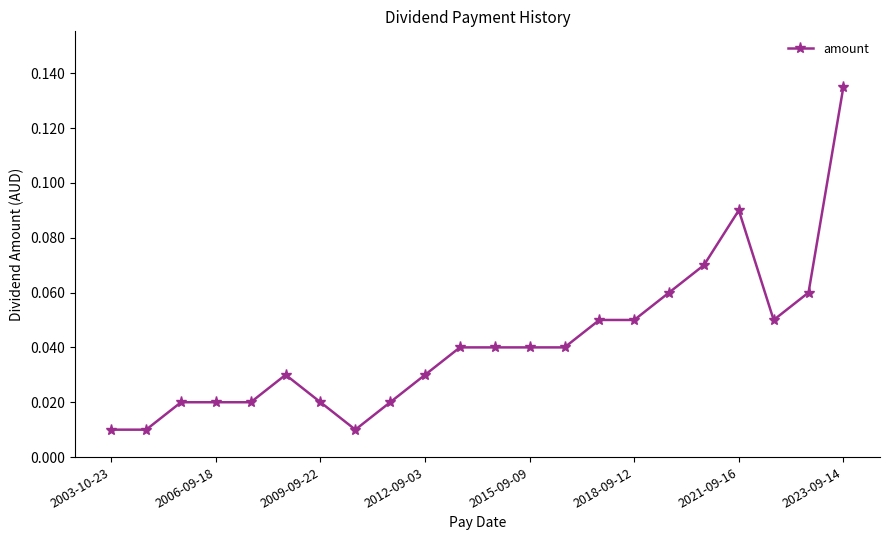

True or false: the data has more than 1 interior local peaks.

True